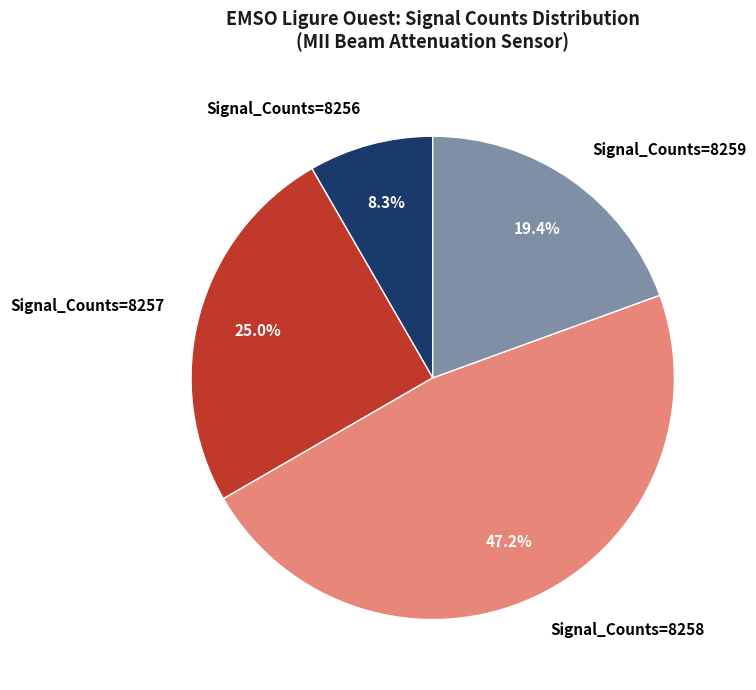

What is the total percentage of Signal_Counts=8256 and Signal_Counts=8257?

33.3%